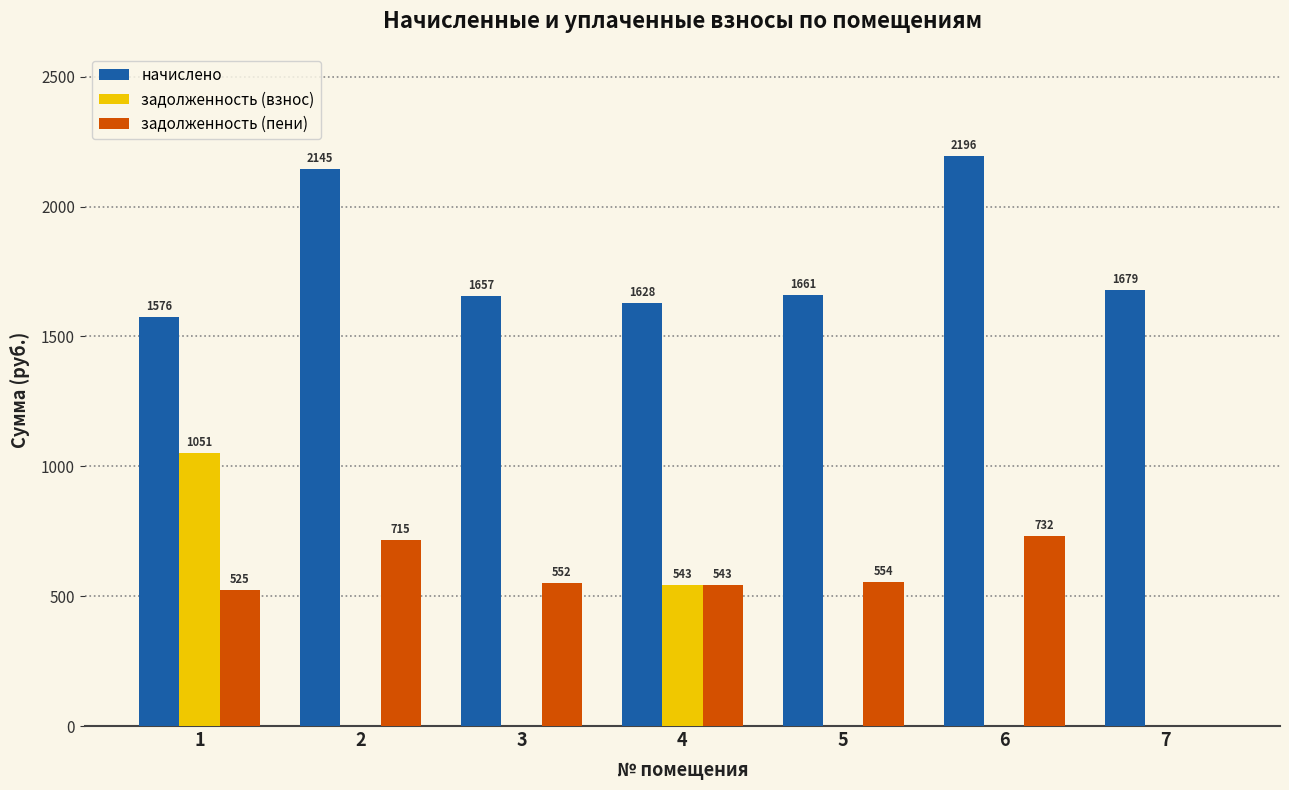

Which series has the largest total across all categories?

начислено